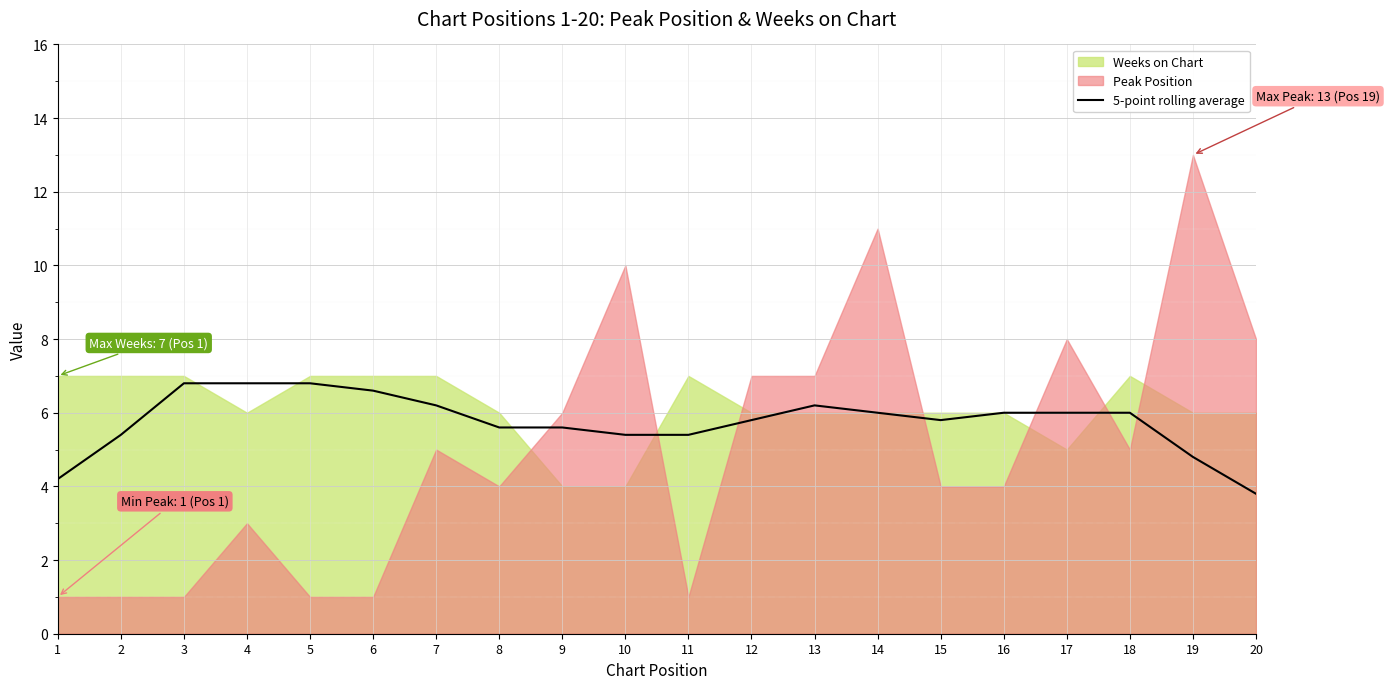

What is the maximum value for 5-point rolling average?

6.8